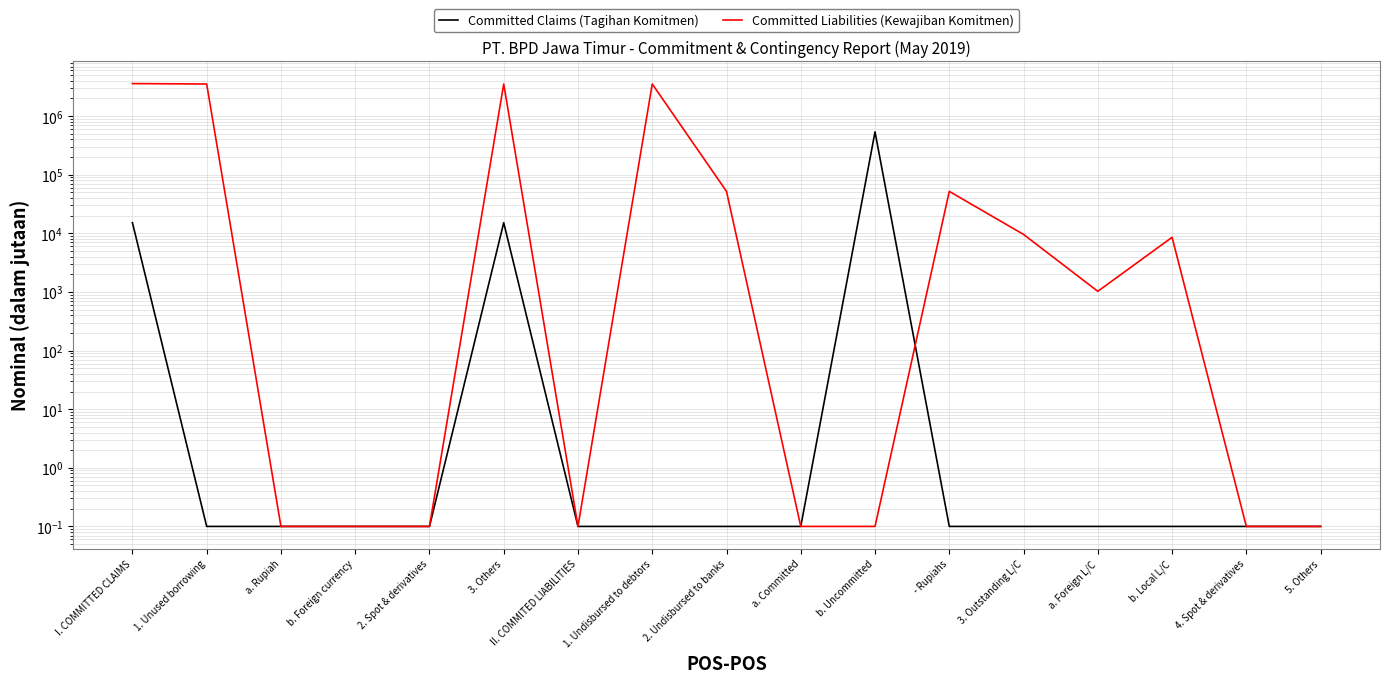

What value does the Committed Claims (Tagihan Komitmen) series have at II. COMMITED LIABILITIES?

0.1